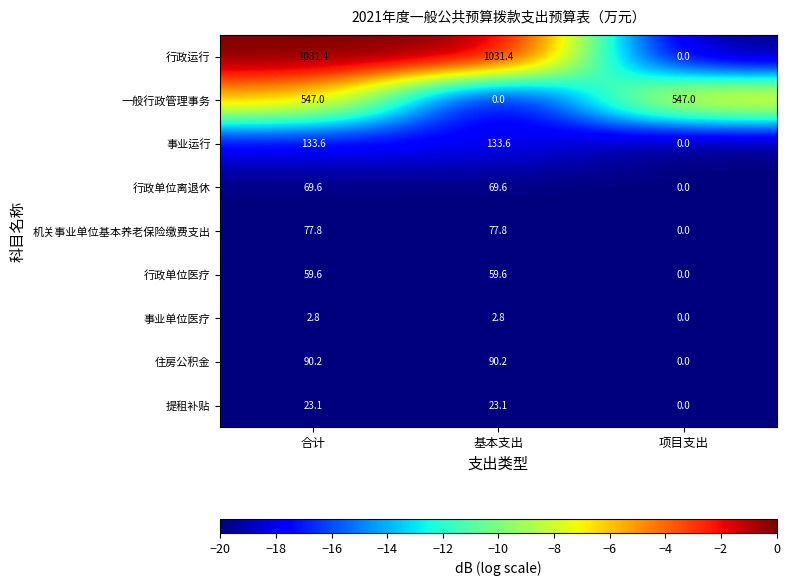

Is it true that 机关事业单位基本养老保险缴费支出 equals 0.0 at 项目支出?

True